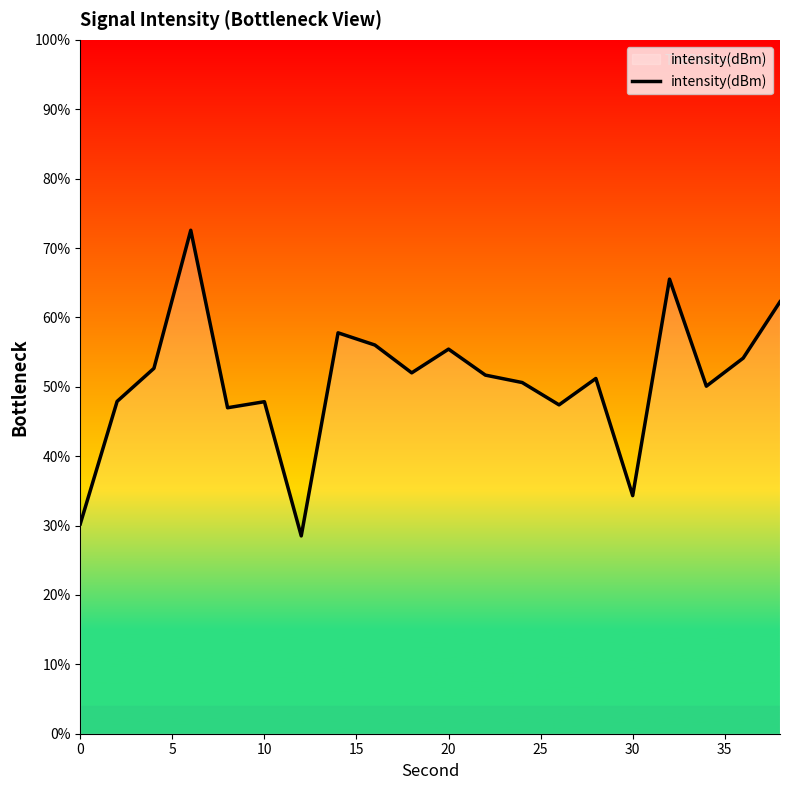

True or false: the data has more than 1 interior local peaks.

True